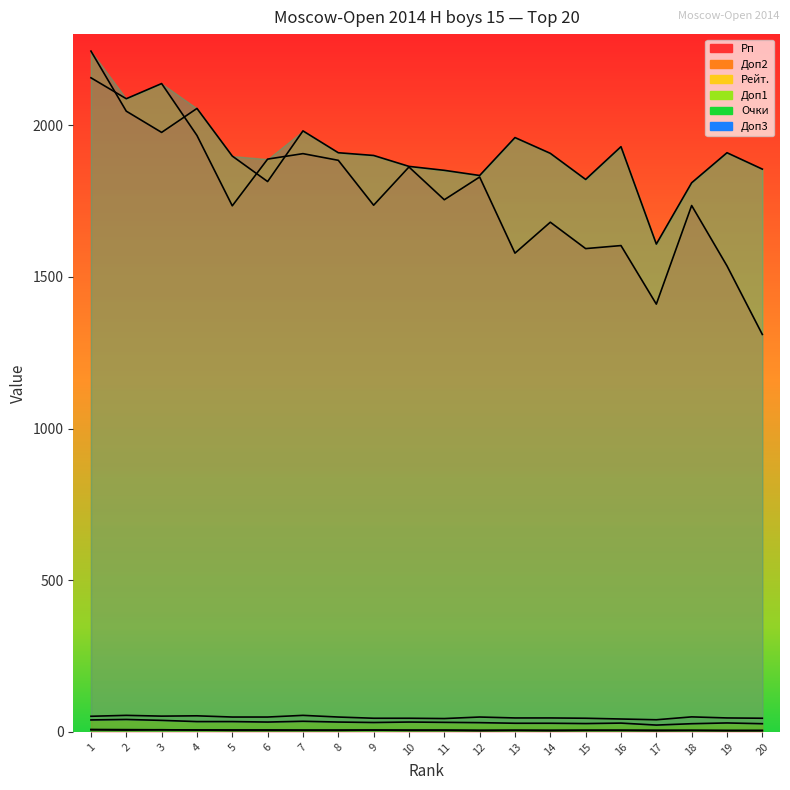

What is the sum of all Доп3 values?

631.5